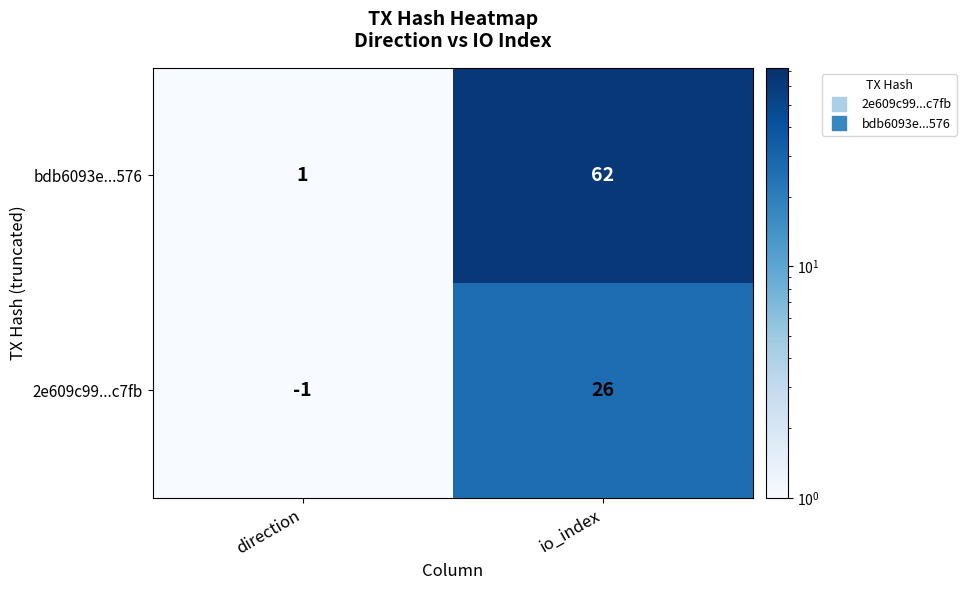

What is the total value across all series at io_index?

88